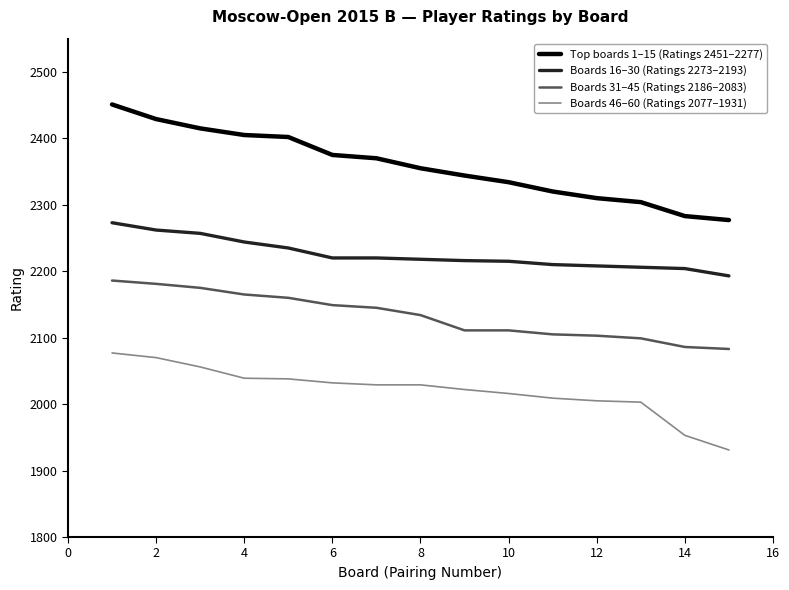

How many values in the Boards 31–45 (Ratings 2186–2083) series are below 2134?

7